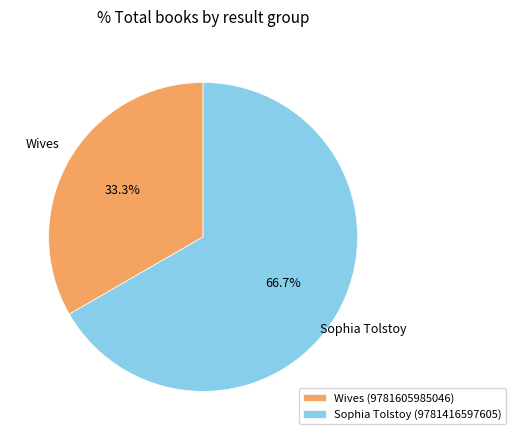

Is the sum of Wives (9781605985046) and Sophia Tolstoy (9781416597605) greater than half?

Yes